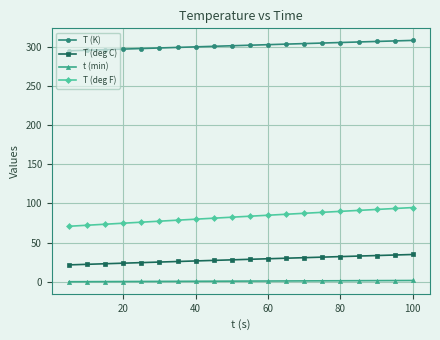

What is the average value of the T (K) series?

301.5